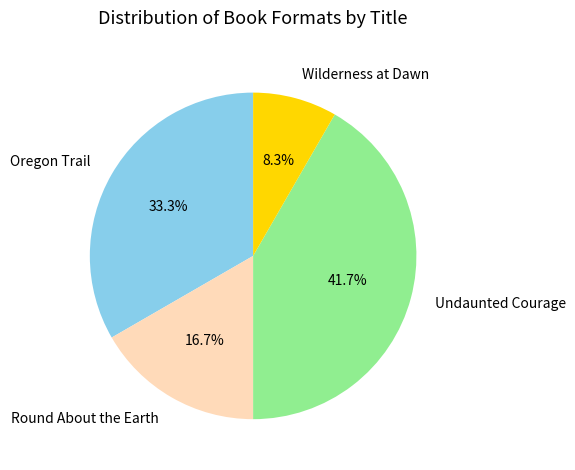

Which category has the biggest portion of the pie?

Undaunted Courage